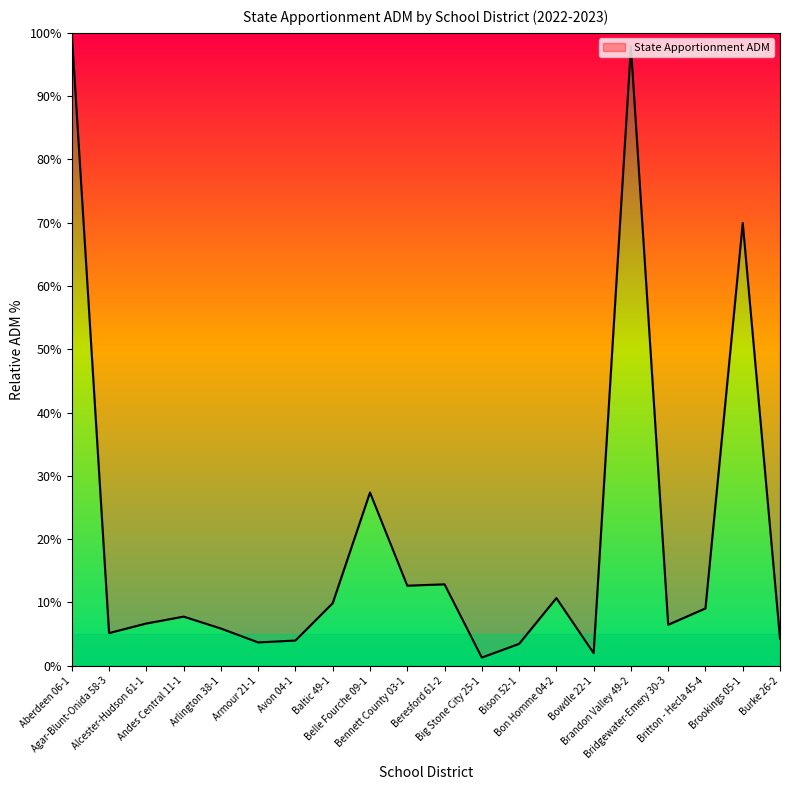

What is the difference between the maximum and minimum values?

98.7